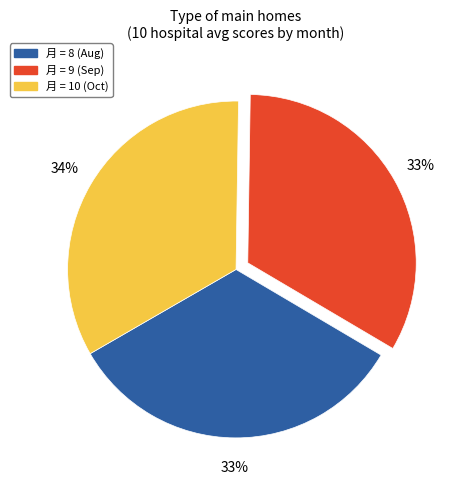

Count the number of slices in the pie.

3